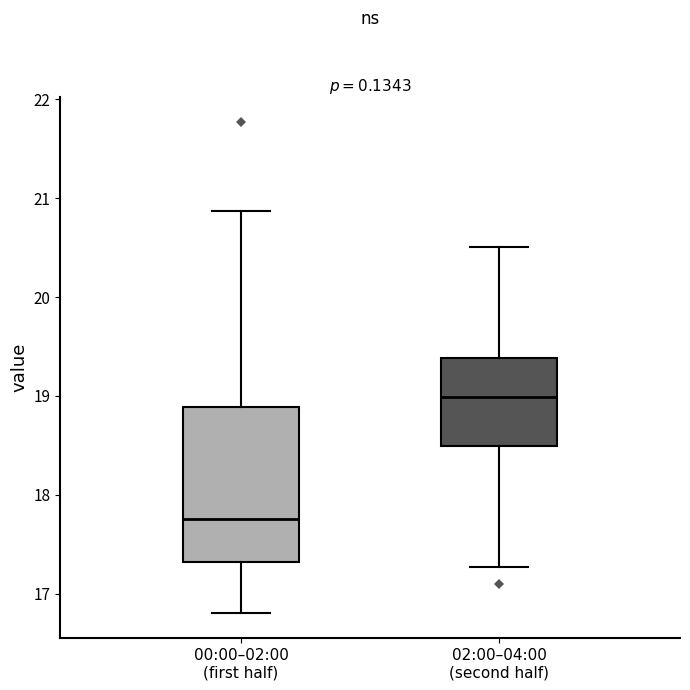

Reading left to right, read every box against the y-axis: the position of its median line, the range the box covers, and the ends of its whiskers. The values are not printed on the chart, so give them approximately, as read against the axis.

00:00–02:00 (first half): median 17.8, box 17.3 to 18.9, whiskers 16.8 to 20.9
02:00–04:00 (second half): median 19.0, box 18.5 to 19.4, whiskers 17.3 to 20.5